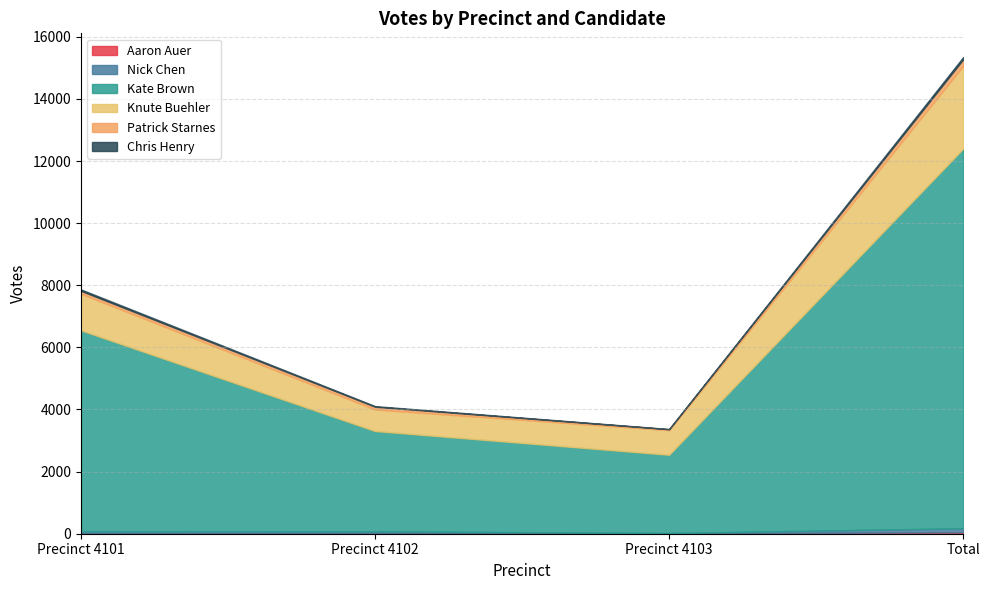

What is the sum of the Chris Henry values at Precinct 4101 and Precinct 4102?

66